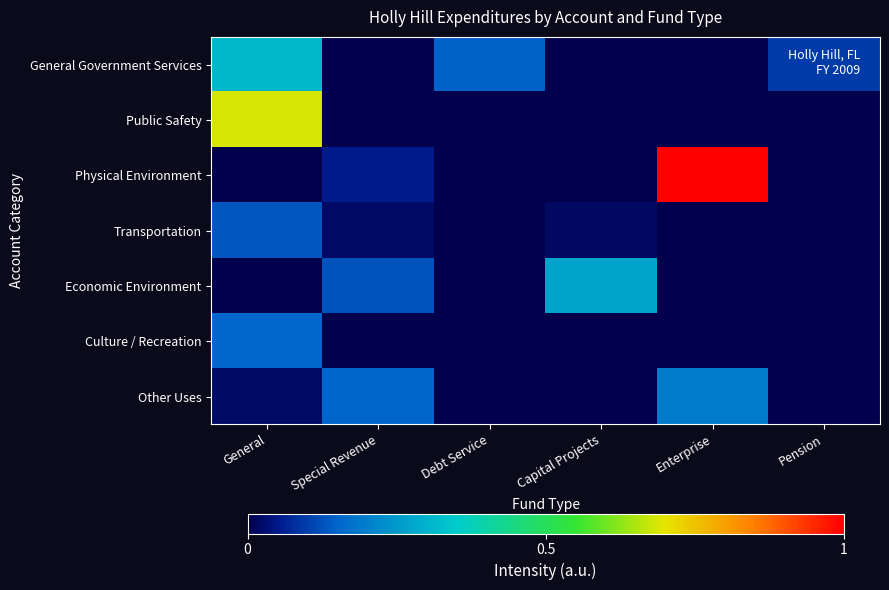

Reading right to left, list all the values displayed in this chart.

General Government Services: Pension=0.1	Enterprise=0.0	Capital Projects=0.0	Debt Service=0.1	Special Revenue=0.0	General=0.3
Public Safety: Pension=0.0	Enterprise=0.0	Capital Projects=0.0	Debt Service=0.0	Special Revenue=0.0	General=0.7
Physical Environment: Pension=0.0	Enterprise=1.0	Capital Projects=0.0	Debt Service=0.0	Special Revenue=0.1	General=0.0
Transportation: Pension=0.0	Enterprise=0.0	Capital Projects=0.0	Debt Service=0.0	Special Revenue=0.0	General=0.1
Economic Environment: Pension=0.0	Enterprise=0.0	Capital Projects=0.3	Debt Service=0.0	Special Revenue=0.1	General=0.0
Culture / Recreation: Pension=0.0	Enterprise=0.0	Capital Projects=0.0	Debt Service=0.0	Special Revenue=0.0	General=0.2
Other Uses: Pension=0.0	Enterprise=0.2	Capital Projects=0.0	Debt Service=0.0	Special Revenue=0.2	General=0.0